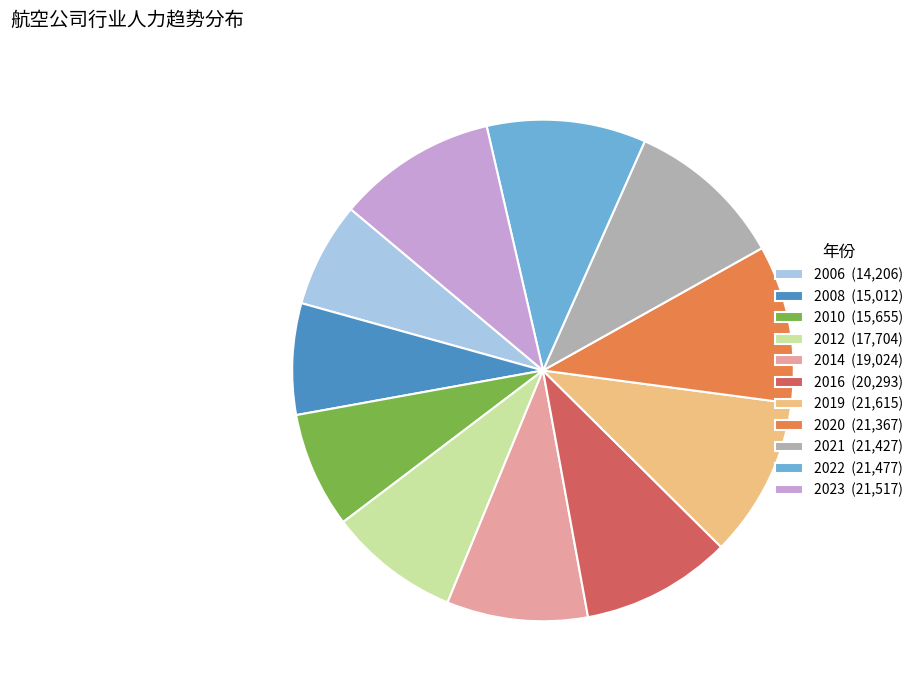

Does 2014 account for over 50% of the chart?

No